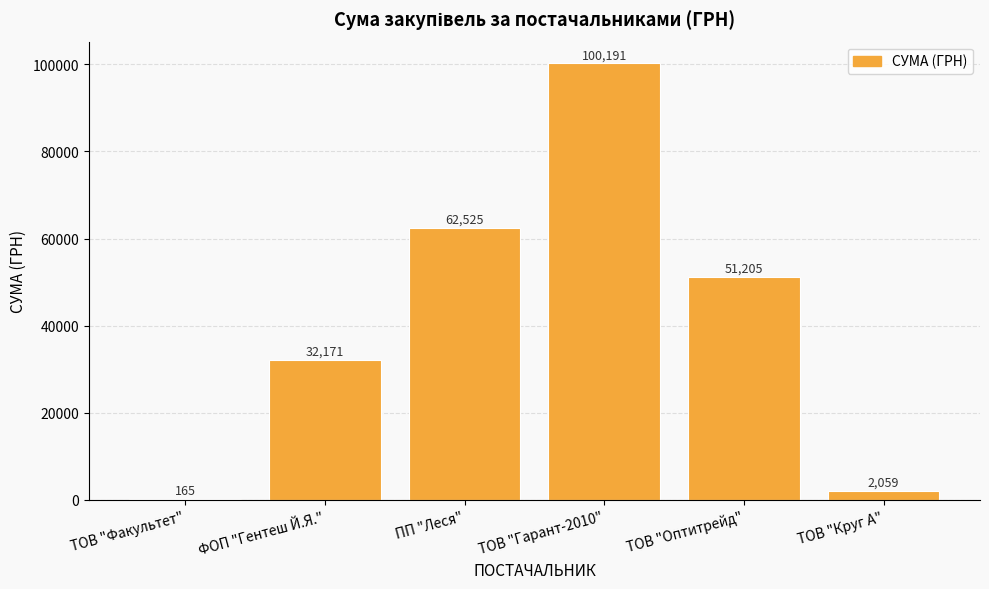

True or false: the data shows 62524.8 at ПП "Леся".

True